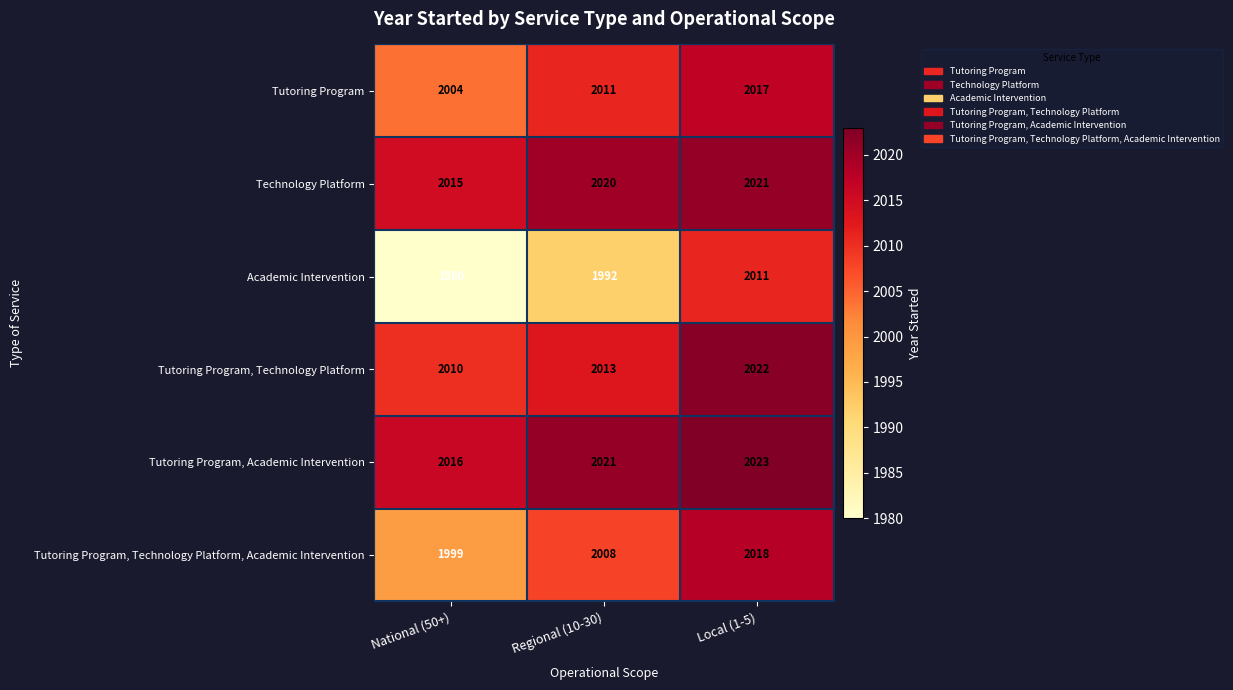

What is the minimum value for Technology Platform?

2015